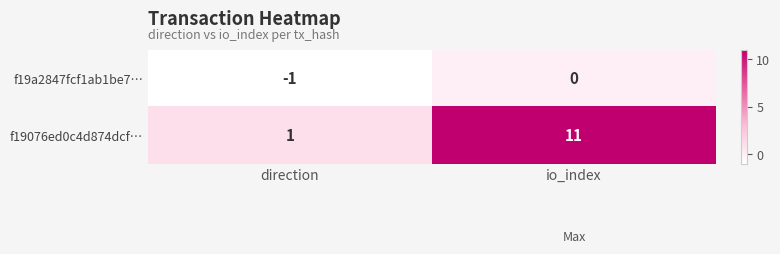

What is the difference between the maximum and minimum values in the f19076ed0c4d874dcf… series?

10